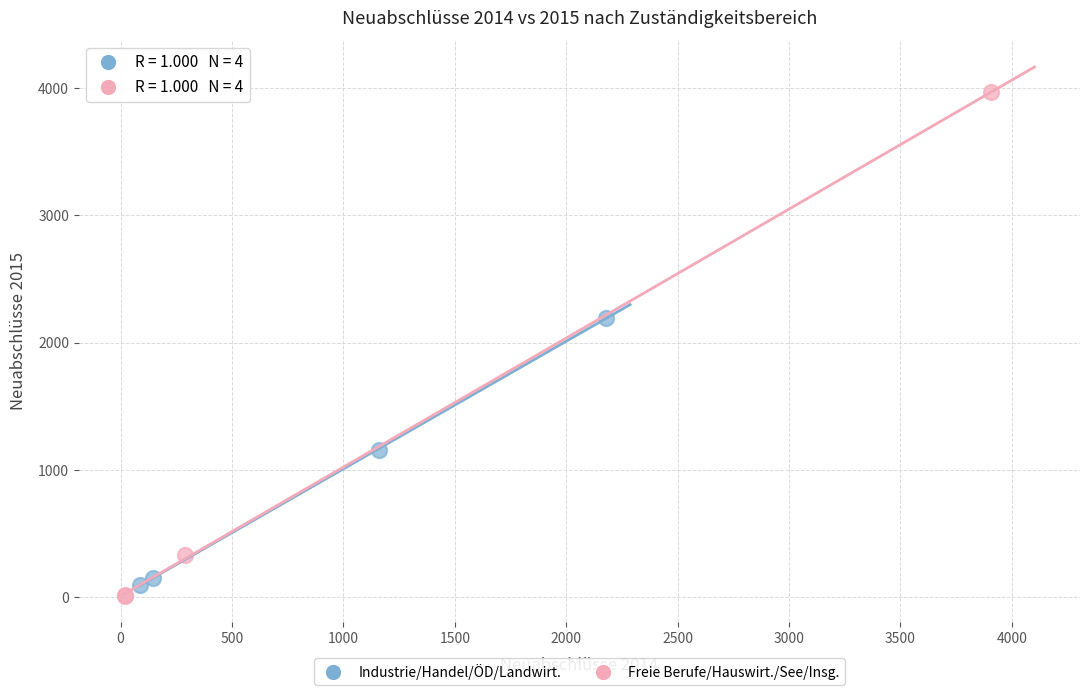

Which series reaches the maximum Y coordinate?

Freie Berufe/Hauswirt./See/Insg.